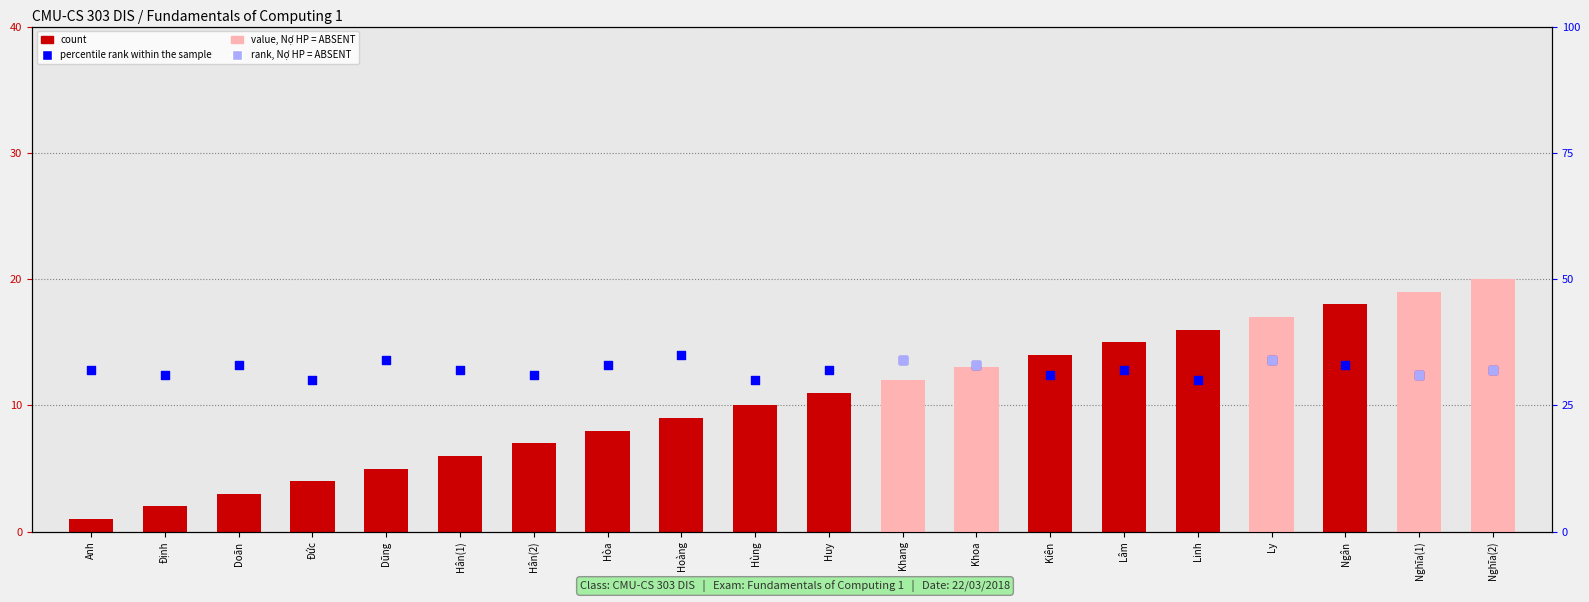

Which series reaches the maximum Y coordinate?

percentile_rank